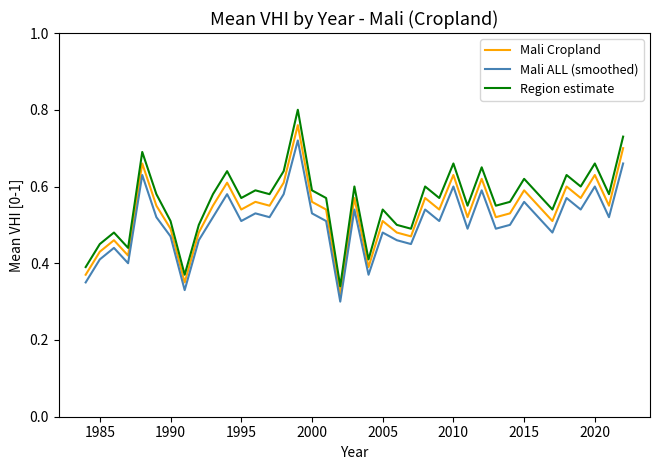

Which series has the widest spread of values?

Region estimate